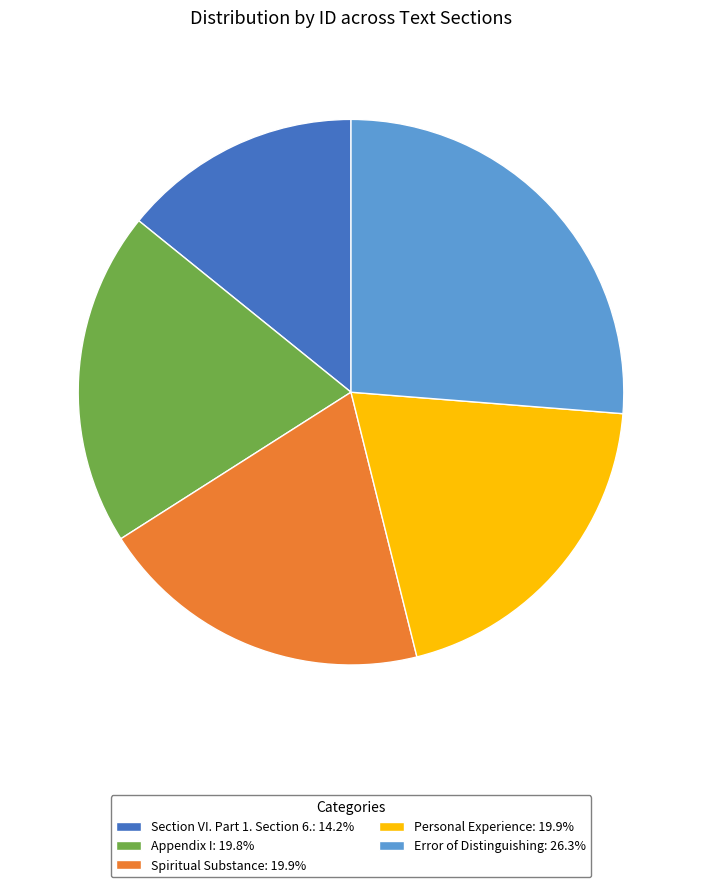

How many segments does this pie chart have?

5